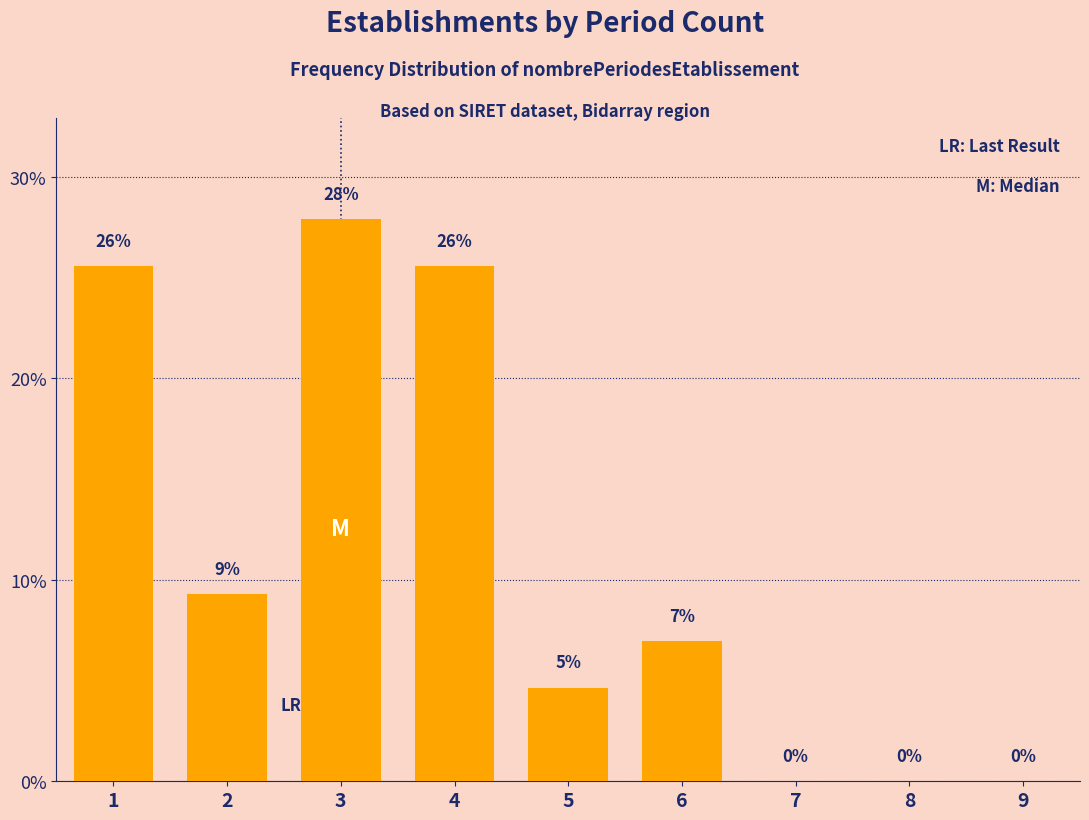

Which has a higher value, 2 or 4?

4